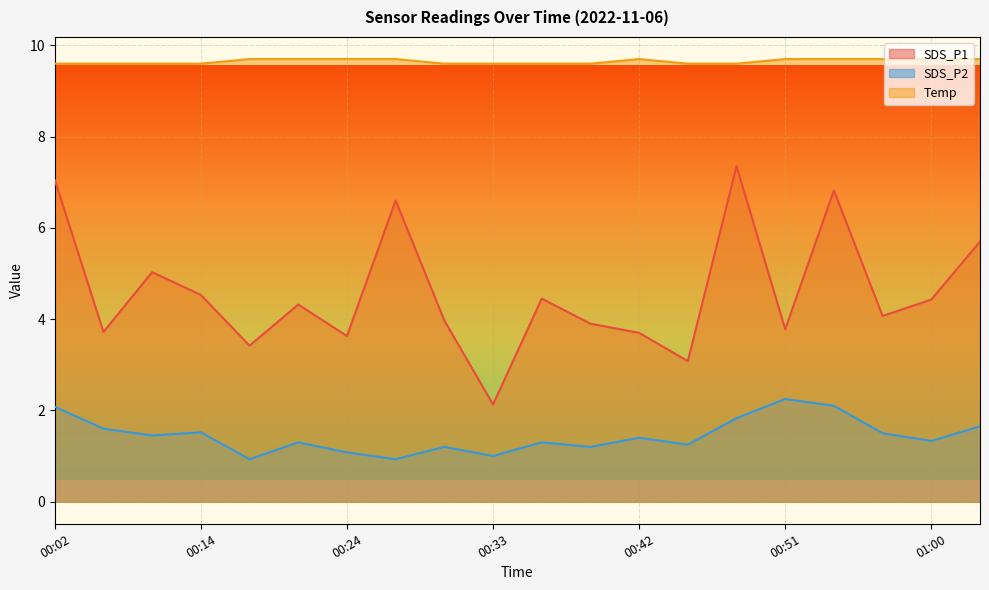

Rank the series by their maximum value, from highest to lowest.

Temp, SDS_P1, SDS_P2